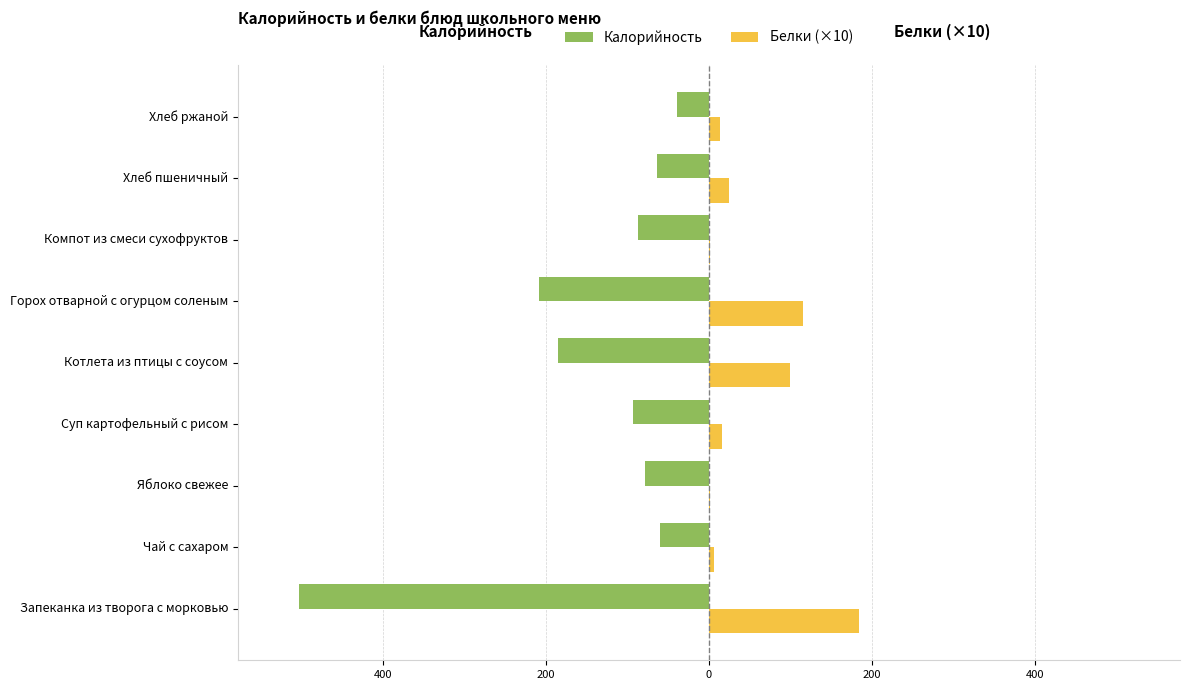

Which series has the widest spread of values?

Калорийность